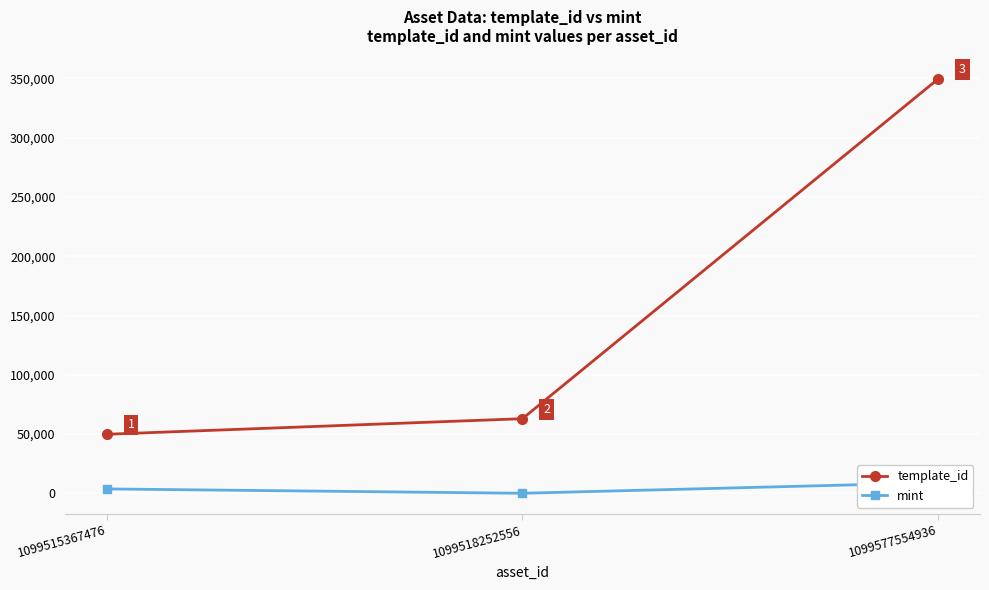

How many series are shown in this chart?

2